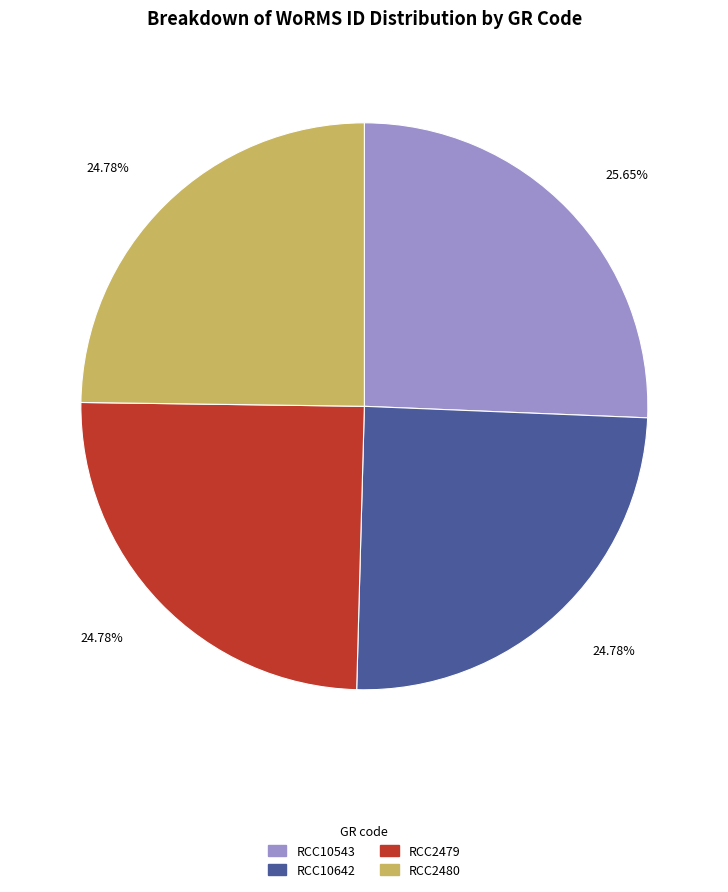

Does any single category account for the majority?

No